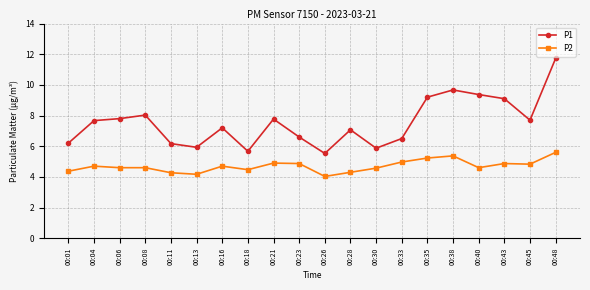

True or false: P1 and P2 intersect in this chart.

False